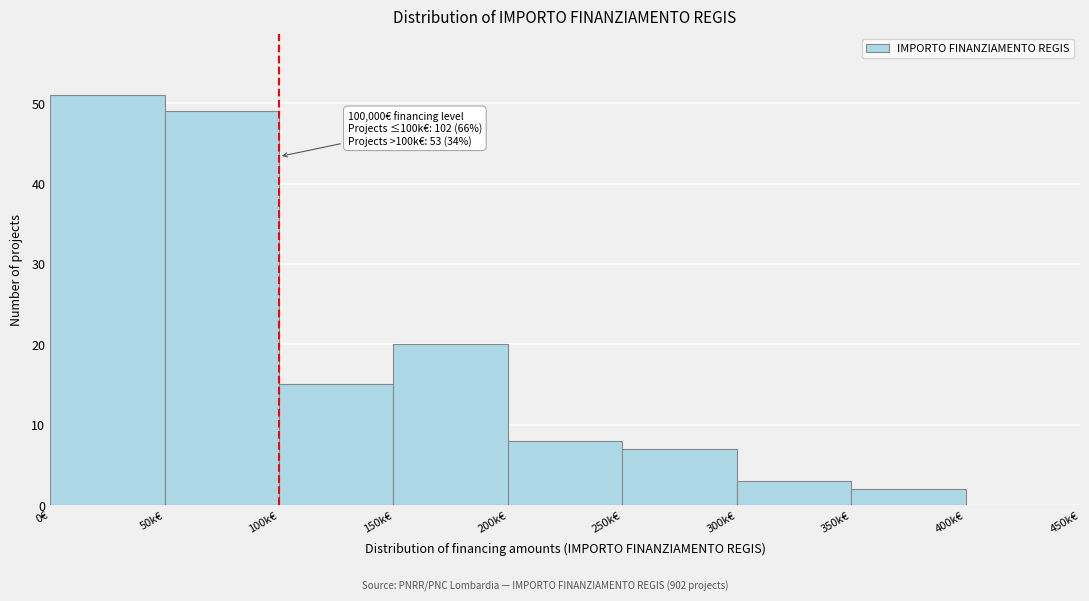

Reading left to right, what are all the values shown in this chart?

0€=51	50k€=49	100k€=15	150k€=20	200k€=8	250k€=7	300k€=3	350k€=2	400k€=0